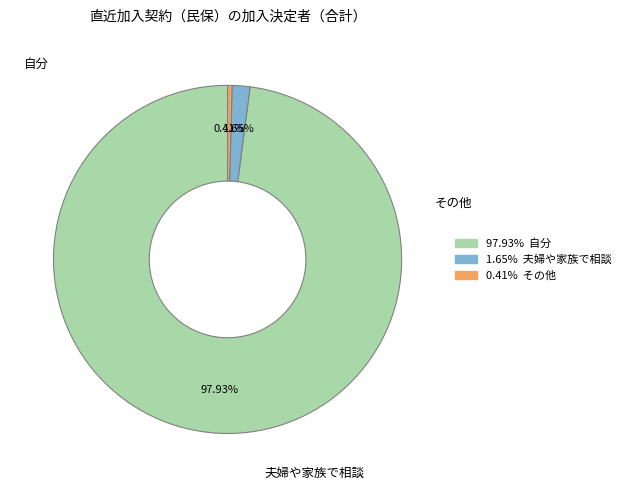

To the nearest percent, what is the difference between the 夫婦や家族で相談 and その他 slice percentages?

1%